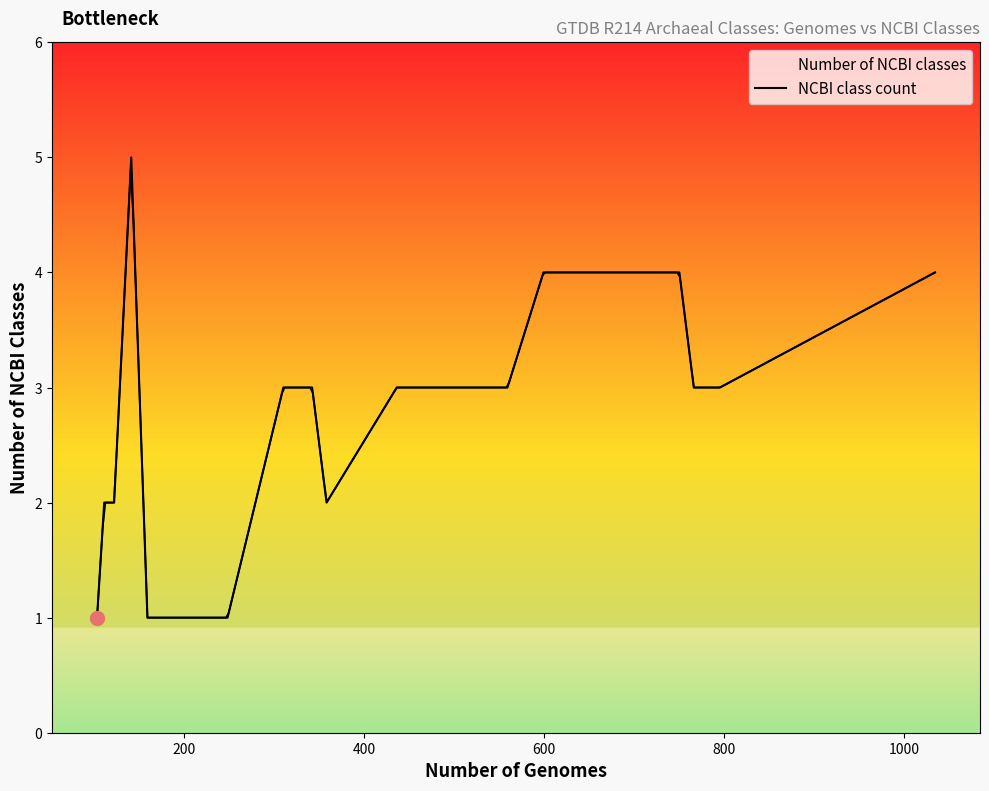

How many interior local peaks (higher than both neighbors) does the data have?

1